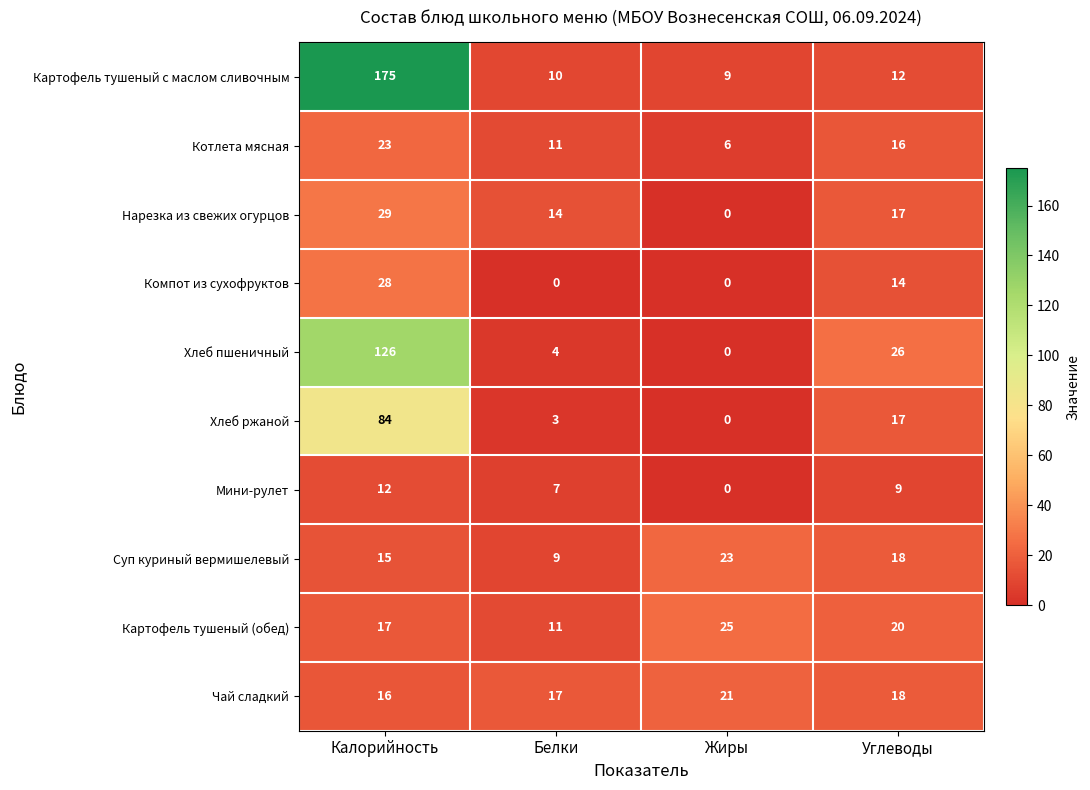

What is the difference between the second highest and second lowest values in the Компот из сухофруктов series?

14